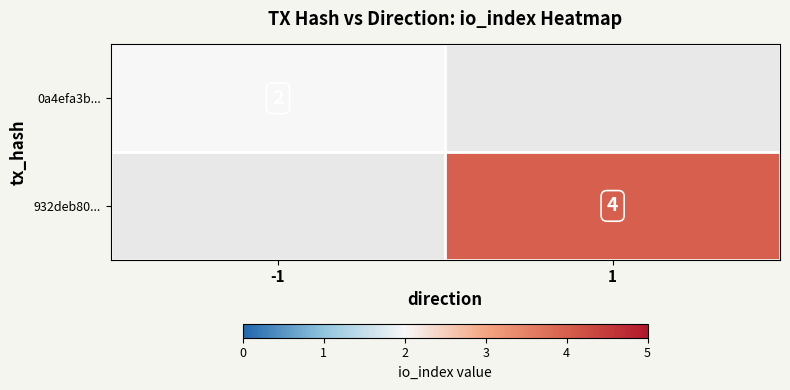

The value of 0a4efa3b... at -1 is 2. True or false?

True